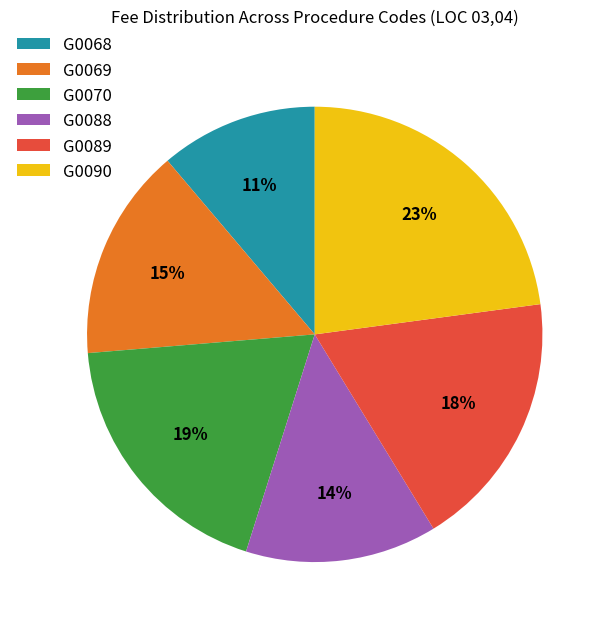

Is the sum of G0069 and G0068 greater than half?

No